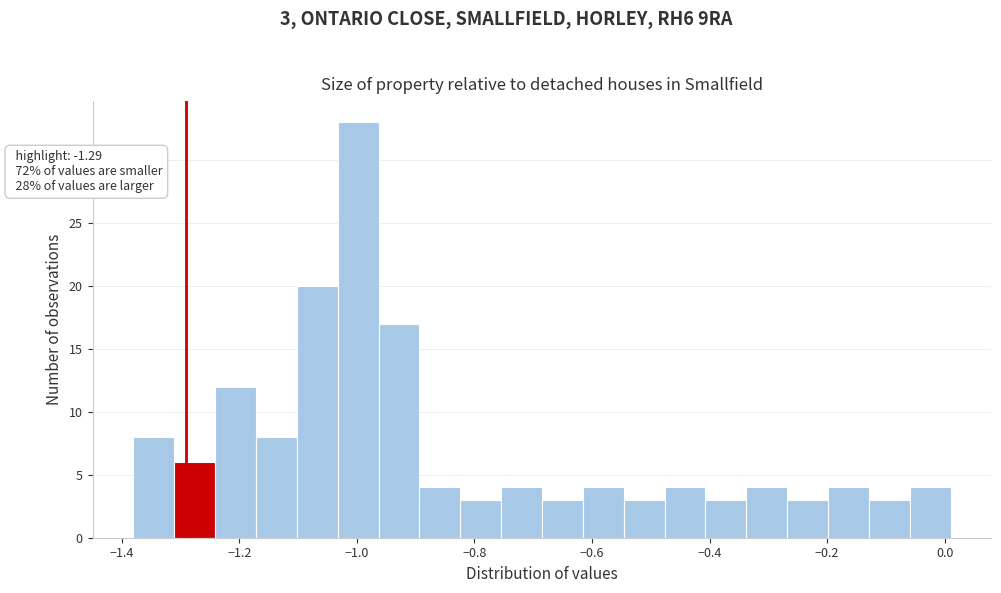

Read against the x-axis, roughly where is the centre of the tallest bar?

-1.00